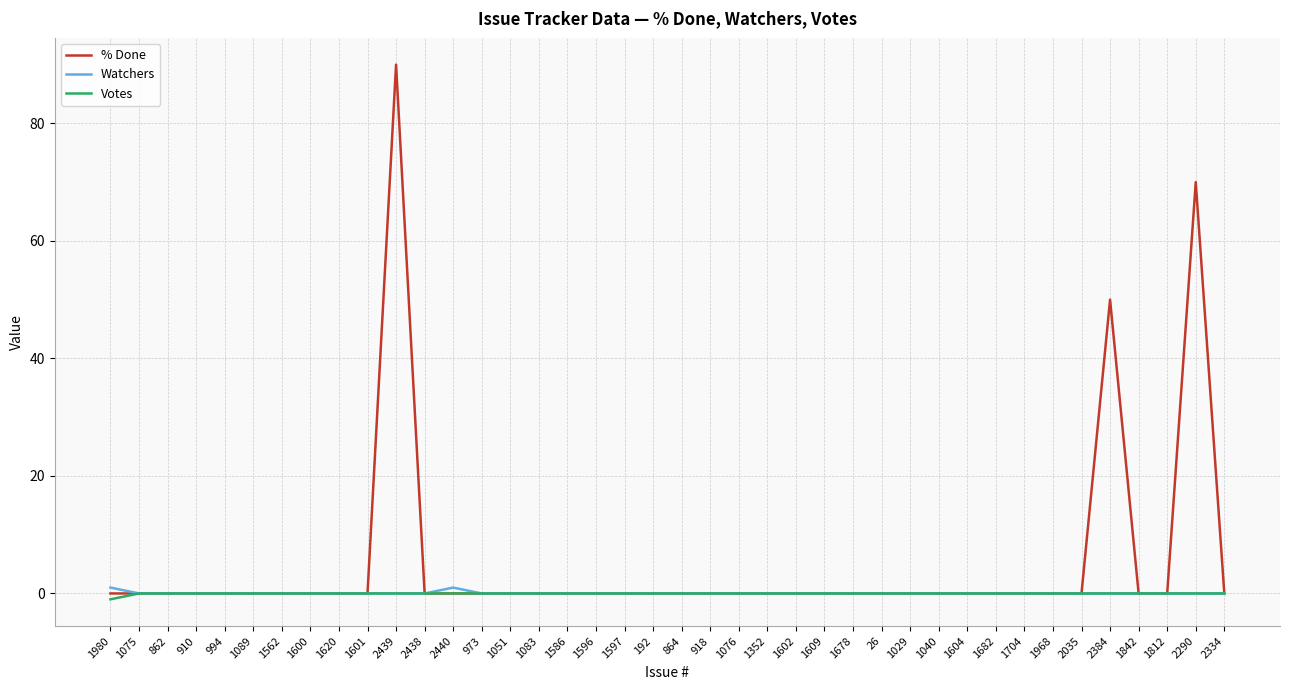

In Watchers, how many points are higher than both neighbors (excluding endpoints)?

1